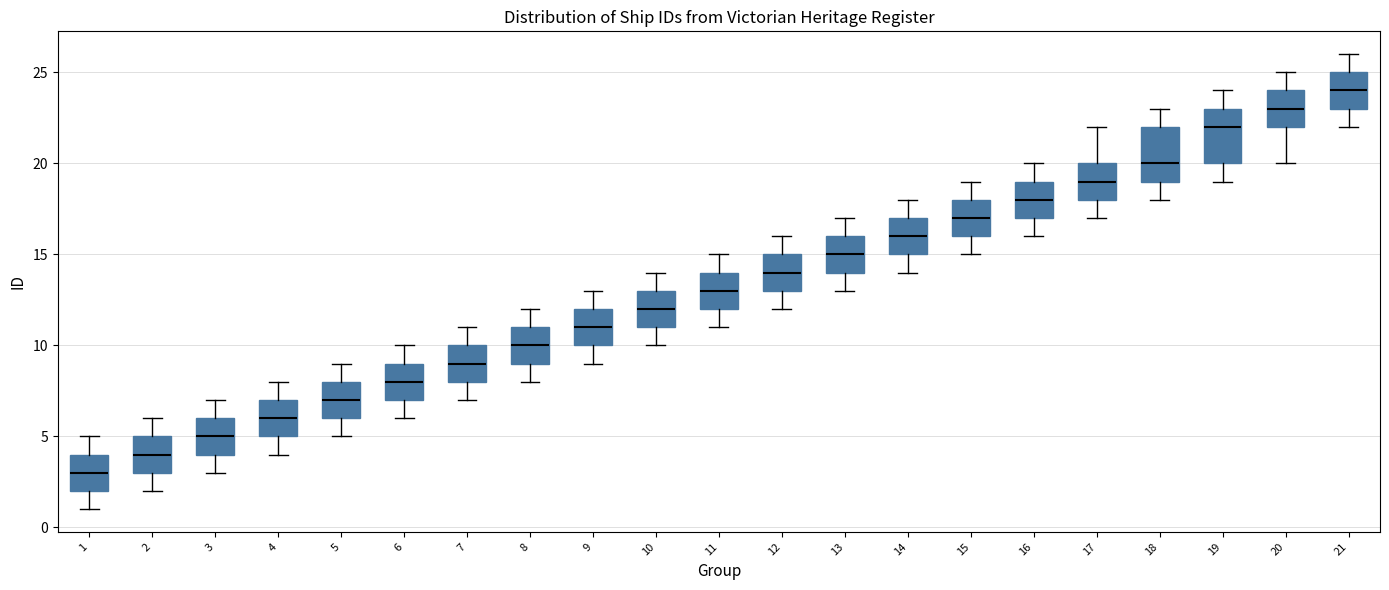

Reading left to right, read every box against the y-axis: the position of its median line, the range the box covers, and the ends of its whiskers. The values are not printed on the chart, so give them approximately, as read against the axis.

1: median 3, box 2 to 4, whiskers 1 to 5
2: median 4, box 3 to 5, whiskers 2 to 6
3: median 5, box 4 to 6, whiskers 3 to 7
4: median 6, box 5 to 7, whiskers 4 to 8
5: median 7, box 6 to 8, whiskers 5 to 9
6: median 8, box 7 to 9, whiskers 6 to 10
7: median 9, box 8 to 10, whiskers 7 to 11
8: median 10, box 9 to 11, whiskers 8 to 12
9: median 11, box 10 to 12, whiskers 9 to 13
10: median 12, box 11 to 13, whiskers 10 to 14
11: median 13, box 12 to 14, whiskers 11 to 15
12: median 14, box 13 to 15, whiskers 12 to 16
13: median 15, box 14 to 16, whiskers 13 to 17
14: median 16, box 15 to 17, whiskers 14 to 18
15: median 17, box 16 to 18, whiskers 15 to 19
16: median 18, box 17 to 19, whiskers 16 to 20
17: median 19, box 18 to 20, whiskers 17 to 22
18: median 20, box 19 to 22, whiskers 18 to 23
19: median 22, box 20 to 23, whiskers 19 to 24
20: median 23, box 22 to 24, whiskers 20 to 25
21: median 24, box 23 to 25, whiskers 22 to 26